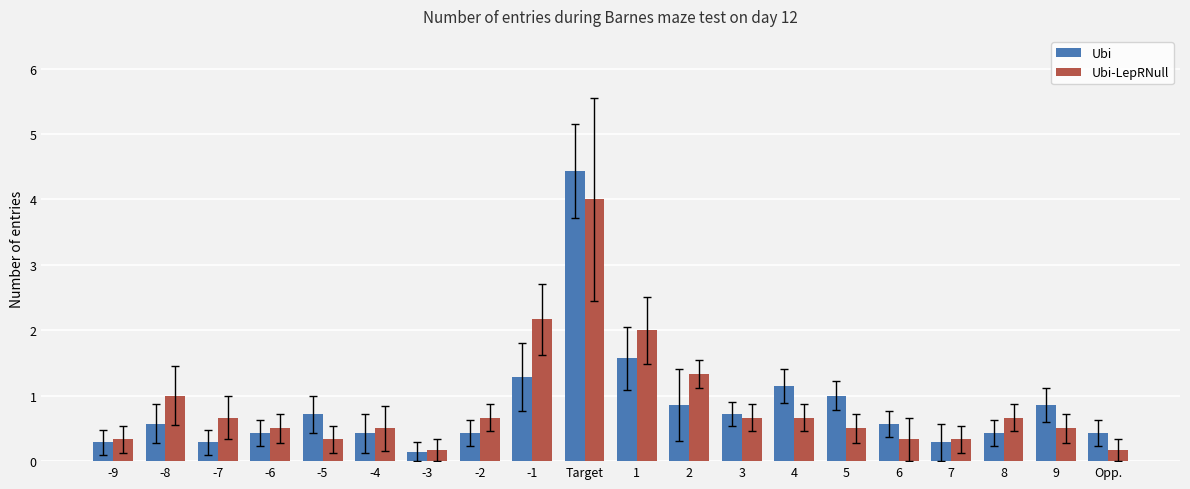

What is the sum of the Ubi values at Opp. and -4?

0.9